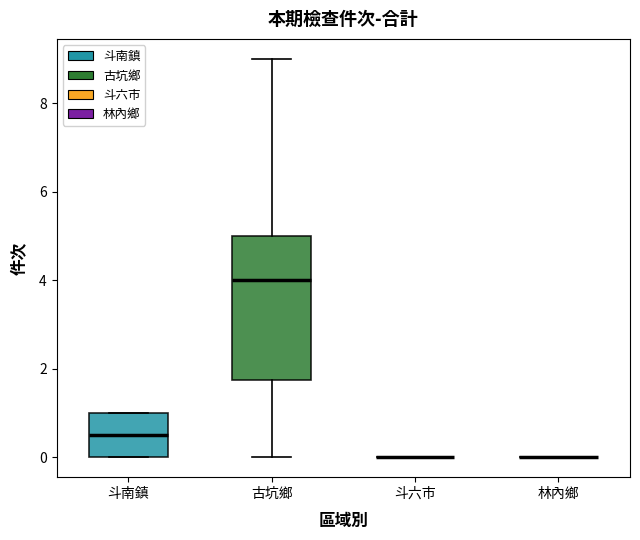

Which box is the tallest, from its lower edge to its upper edge?

古坑鄉